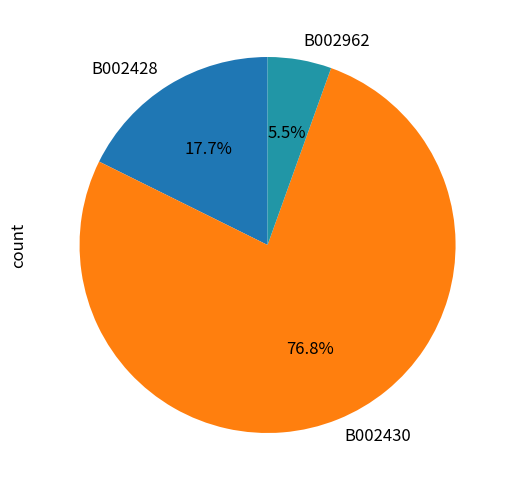

What is the total percentage of B002962 and B002428?

23.2%